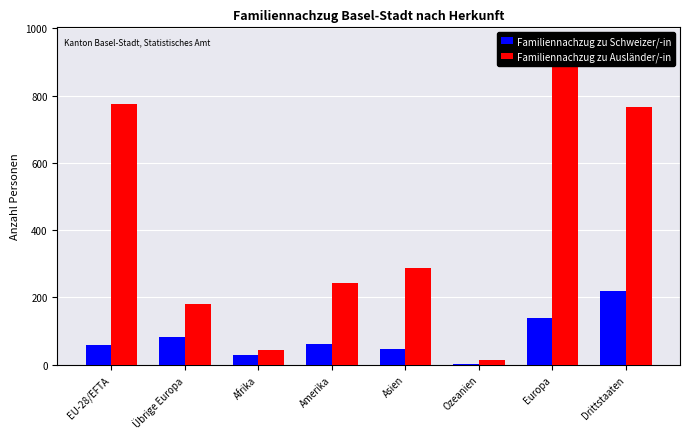

What is the lowest value of the Familiennachzug zu Schweizer/-in series?

1